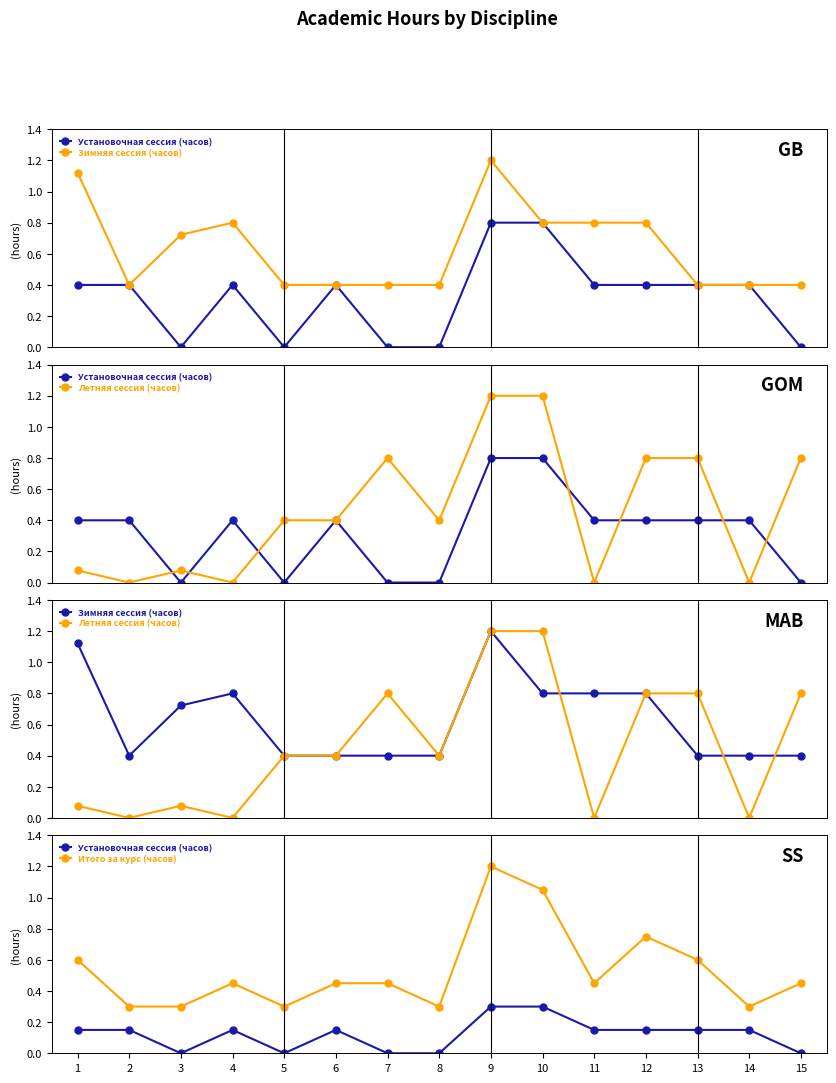

Between which two adjacent categories do Итого за курс (часов) and Зимняя сессия (часов) first intersect?

5 and 6